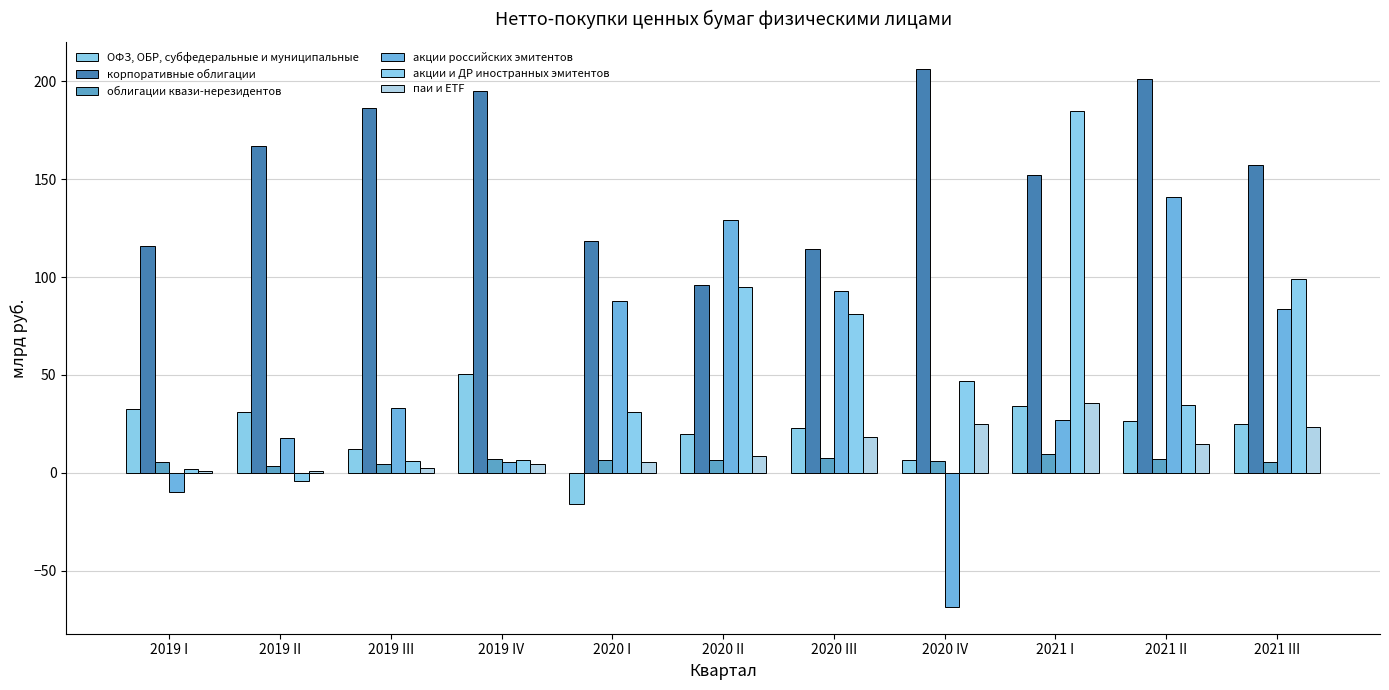

What is the difference between the second highest and second lowest values in the облигации квази-нерезидентов series?

3.0